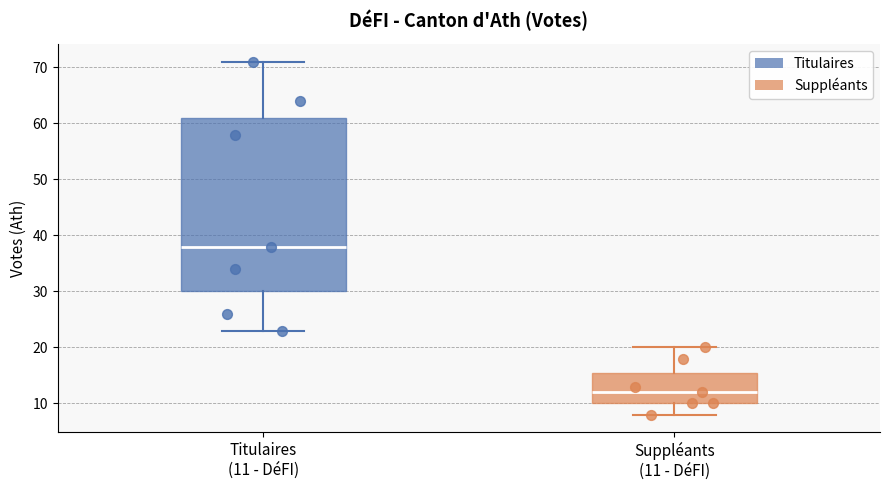

Which box has the lowest median line?

Suppléants (11 - DéFI)